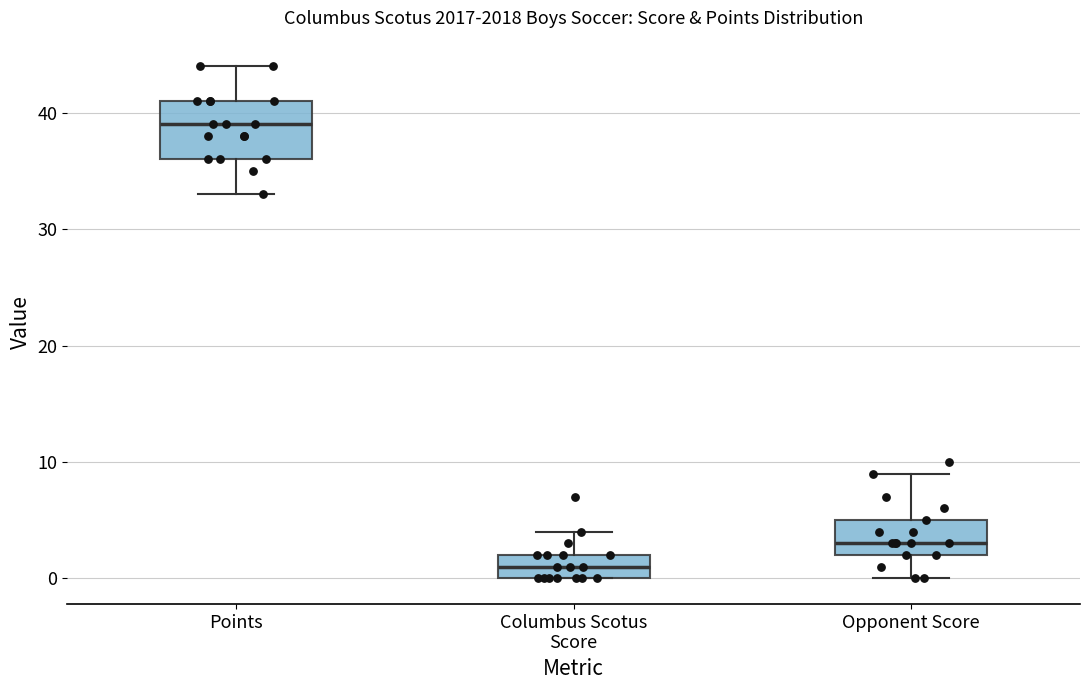

Reading left to right, transcribe this box plot: for each box, give where its median line is, the range the box spans, and where its two whiskers end, as read against the y-axis. The values are not printed on the chart, so give them approximately, as read against the axis.

Points: median 39, box 36 to 41, whiskers 33 to 44
Columbus Scotus Score: median 1, box 0 to 2, whiskers 0 to 4
Opponent Score: median 3, box 2 to 5, whiskers 0 to 9